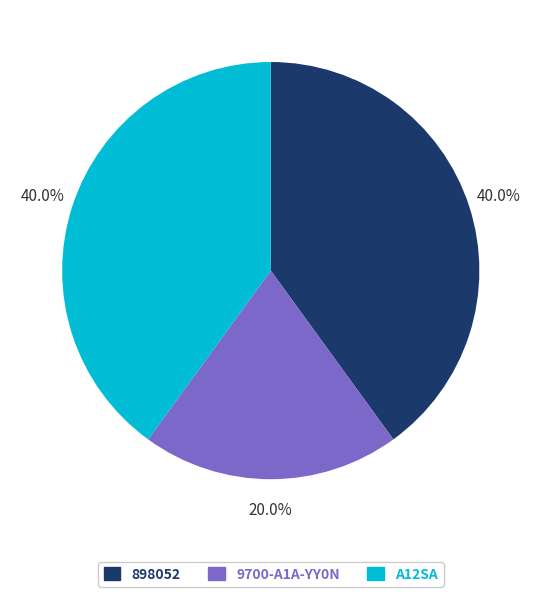

What is the total percentage of 898052 and A12SA?

80.0%